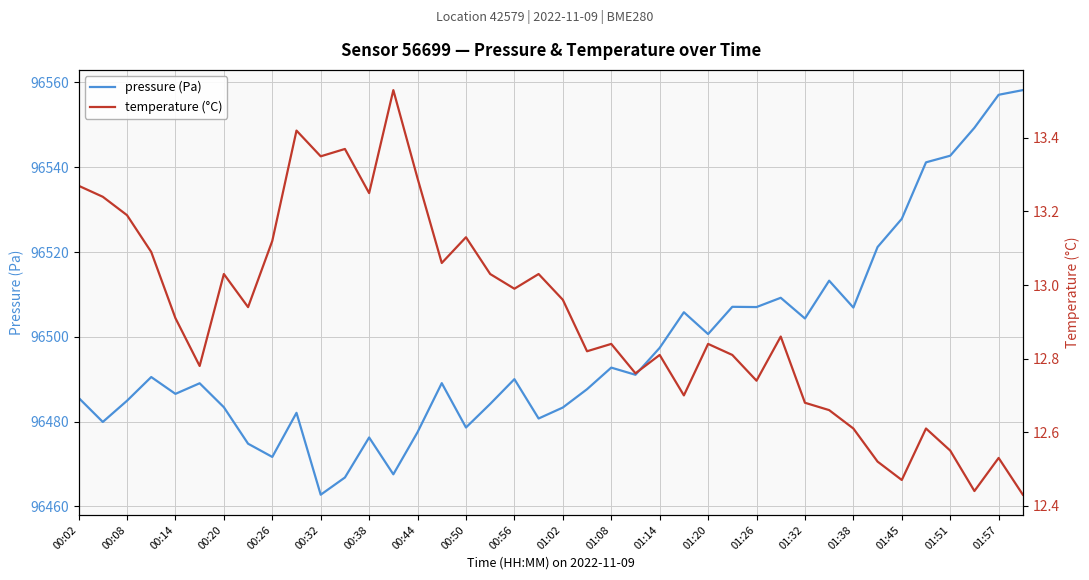

How many interior local valleys does the temperature (°C) series have?

12